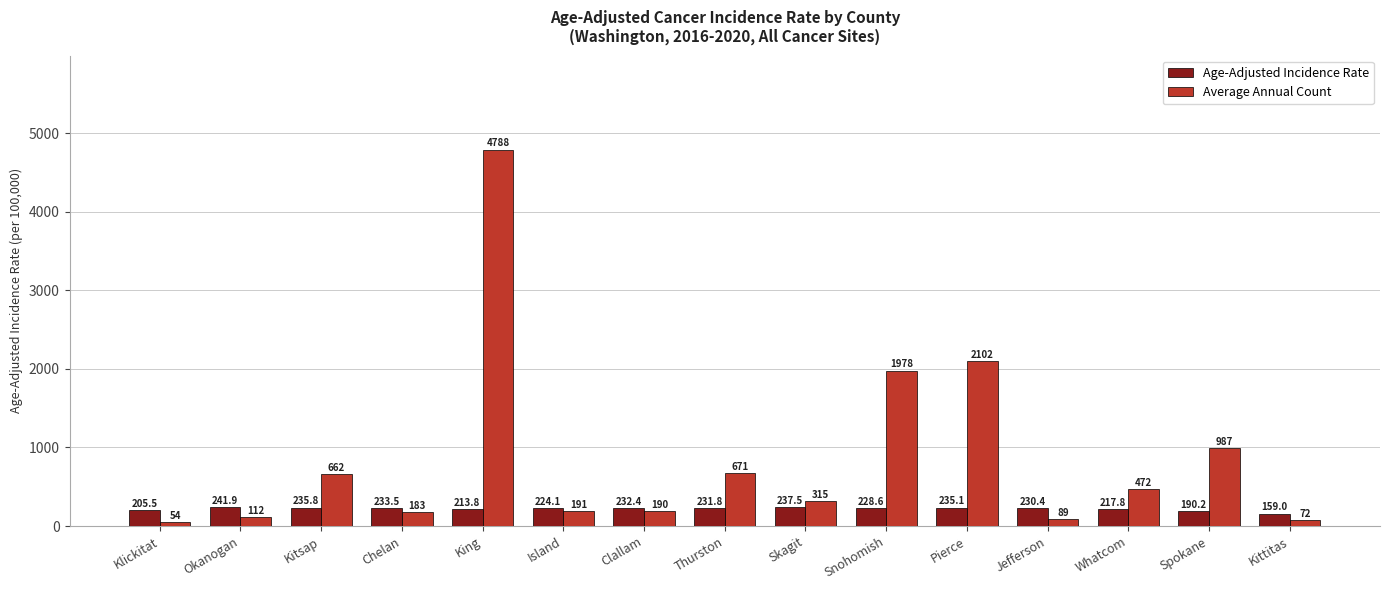

What value does the Average Annual Count series have at Whatcom?

472.0